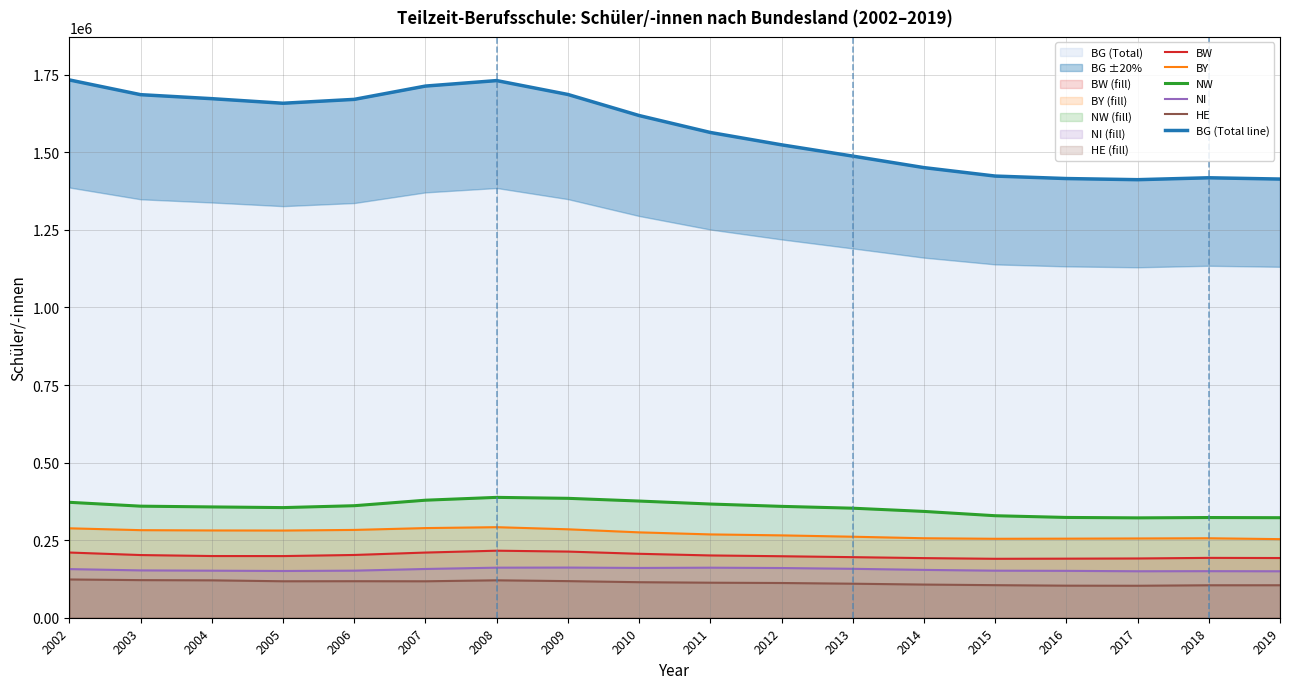

True or false: NW and BW intersect in this chart.

False